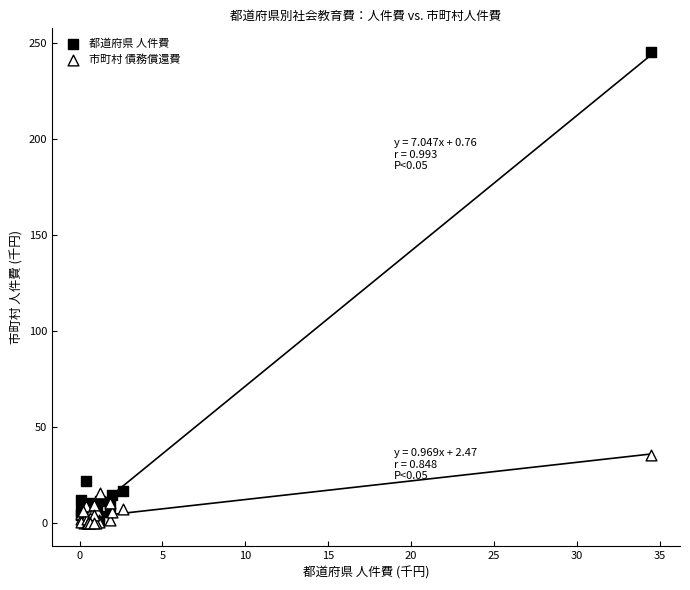

Across all series, what Y value is closest to 122?

35.4